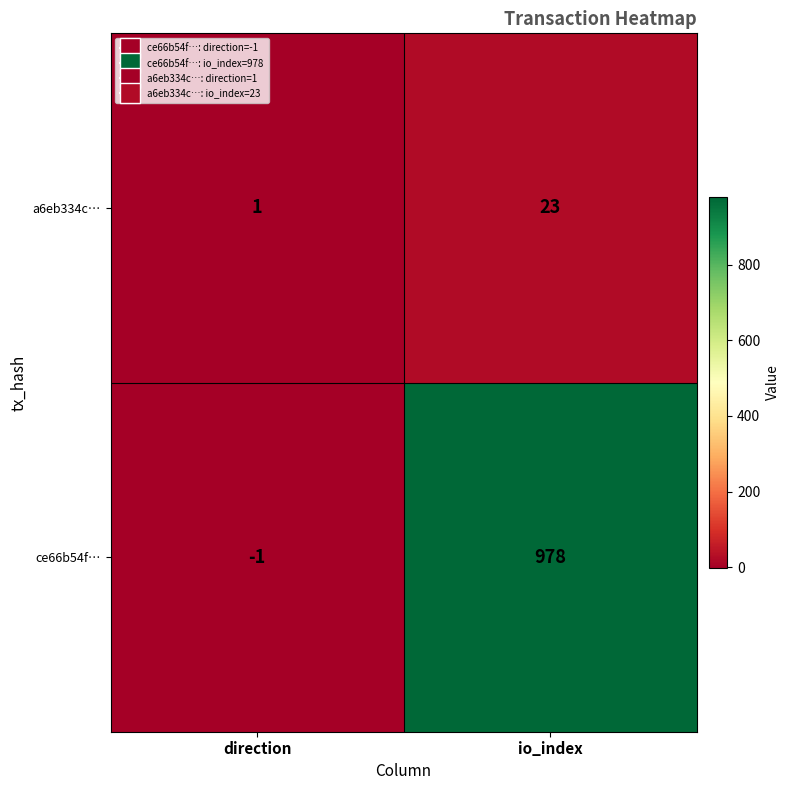

Which series has the largest range (max minus min)?

ce66b54f…